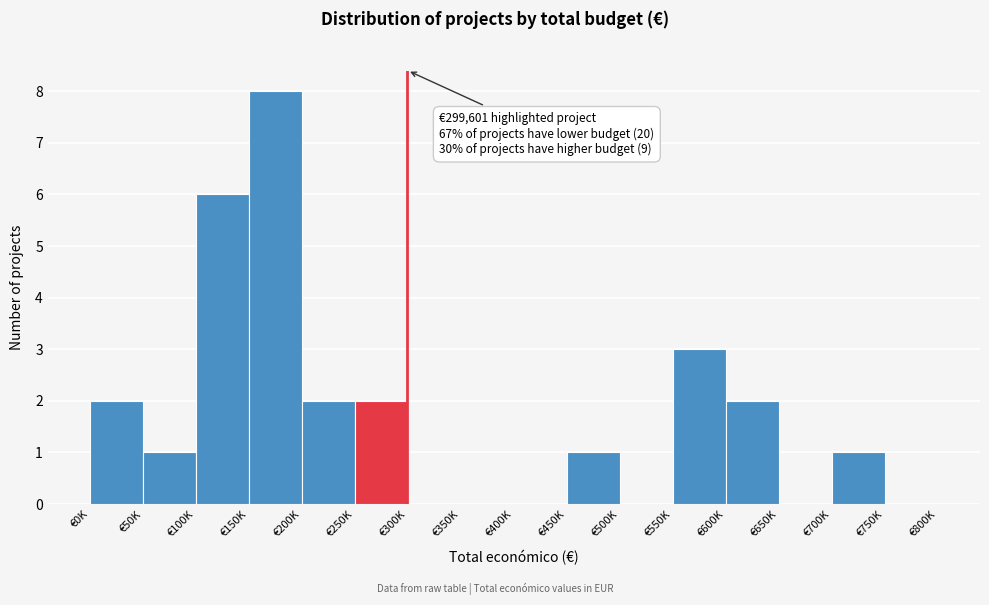

Reading left to right, what are all the values shown in this chart?

€0K=2	€50K=1	€100K=6	€150K=8	€200K=2	€250K=2	€300K=0	€350K=0	€400K=0	€450K=1	€500K=0	€550K=3	€600K=2	€650K=0	€700K=1	€750K=0